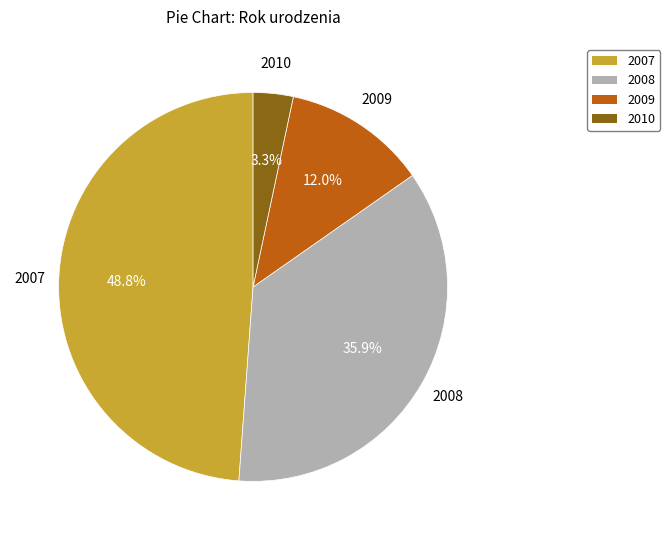

Is there a majority slice in this chart?

No